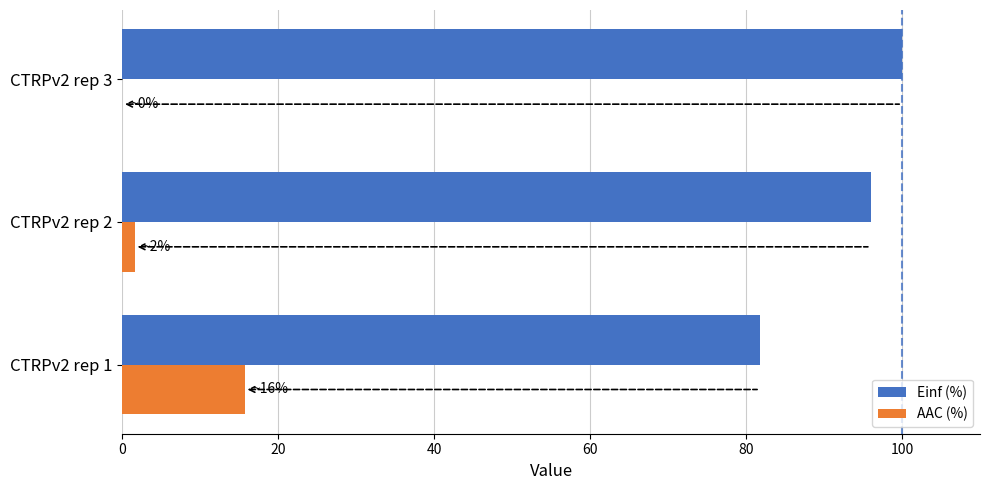

The value of AAC (%) at CTRPv2 rep 1 is 15.7. True or false?

True